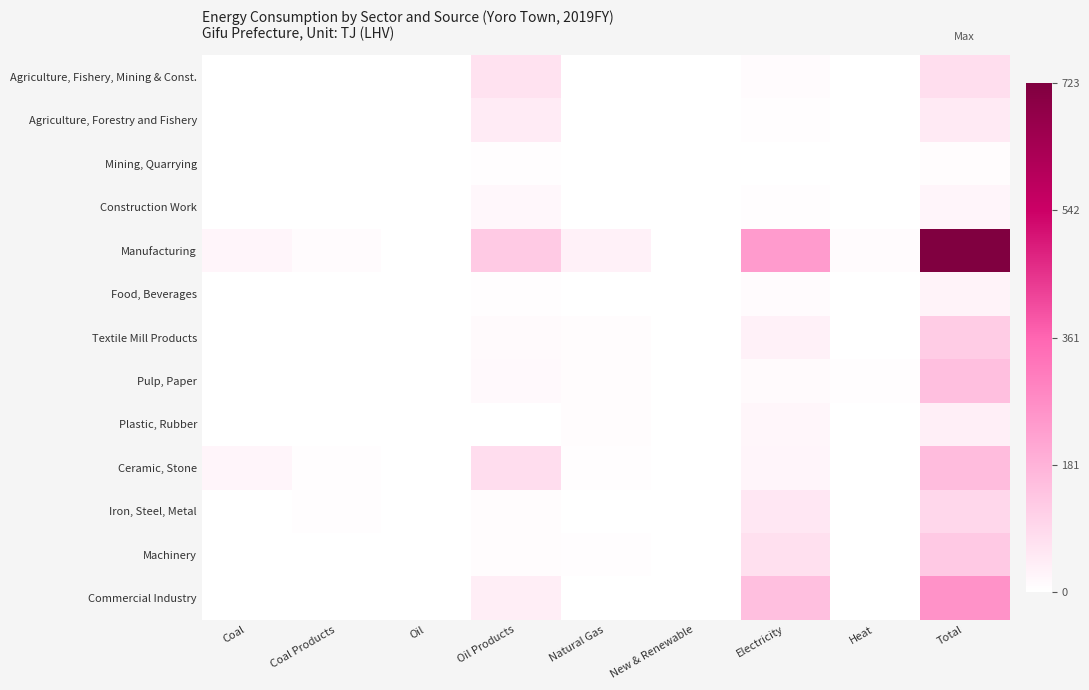

What is the spread (max minus min) of values at Natural Gas?

31.6